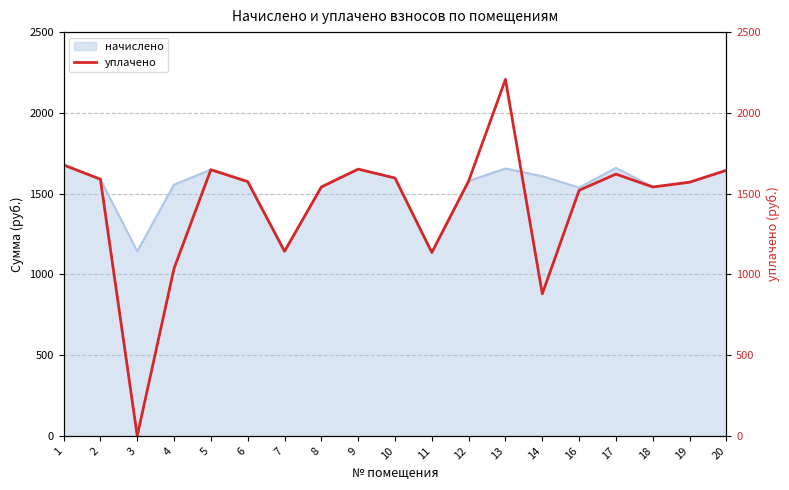

How many values are below 1574?

9